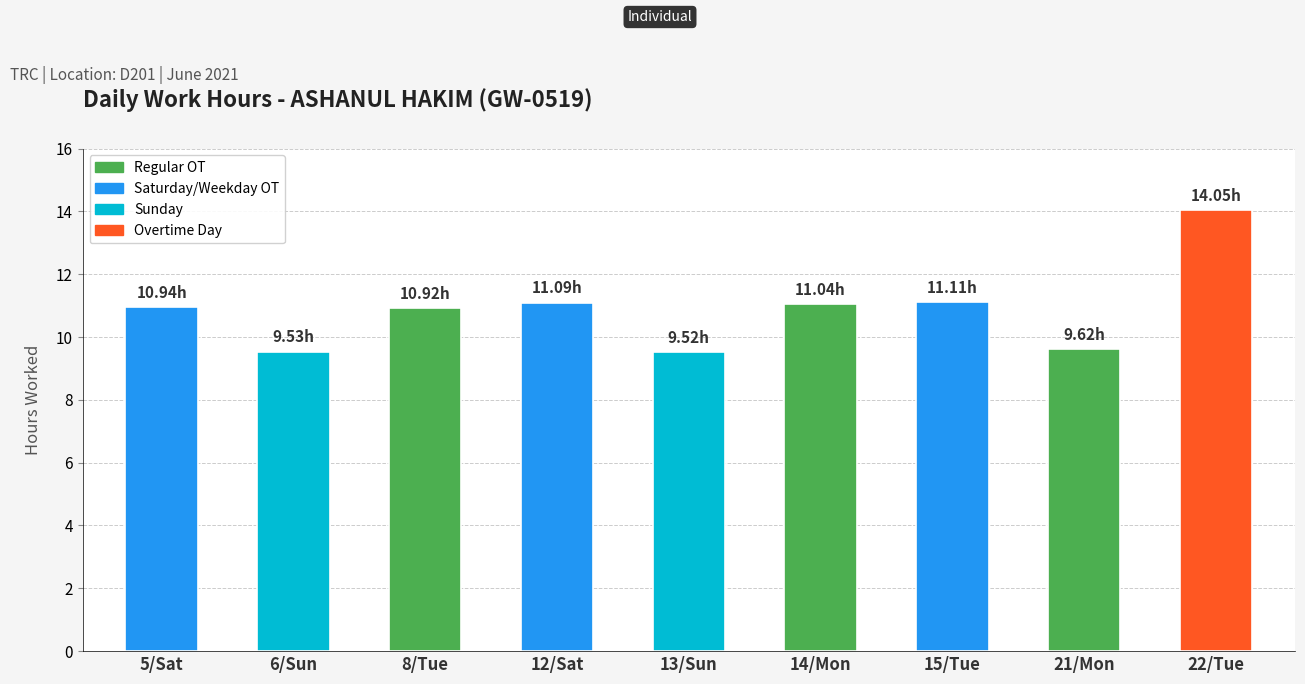

Where does the data first go above 10?

5/Sat